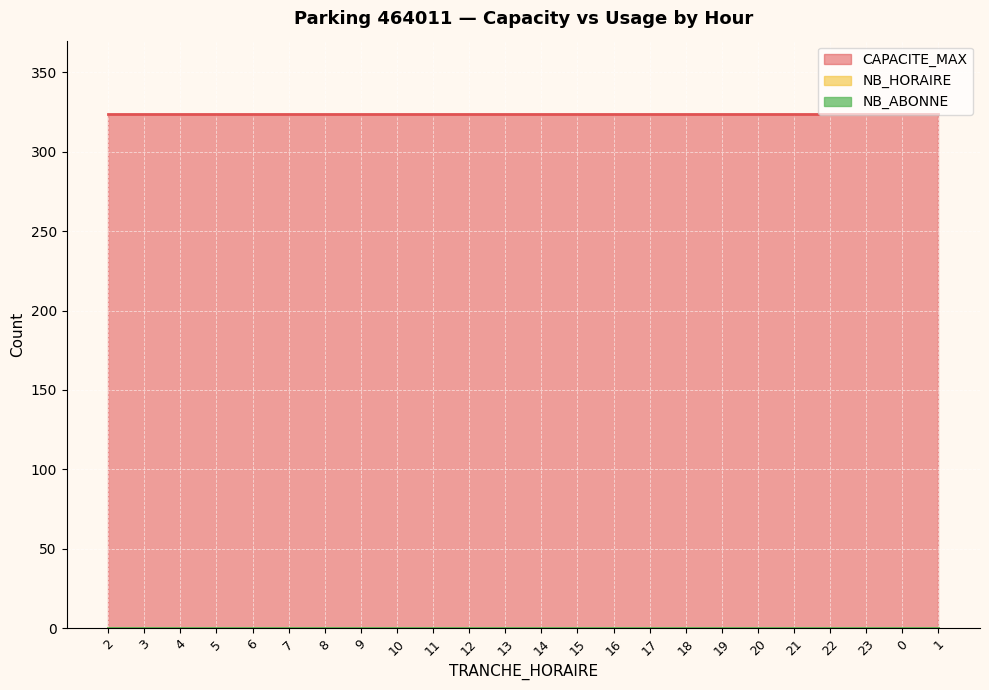

Which label corresponds to the largest value in the chart?

2